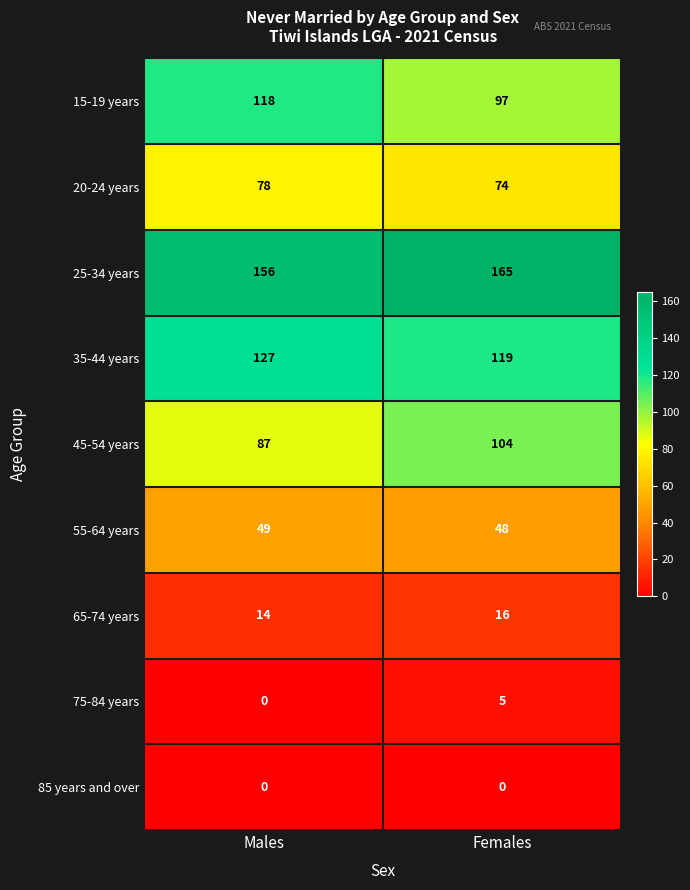

At which label is 75-84 years closest to 2?

Males